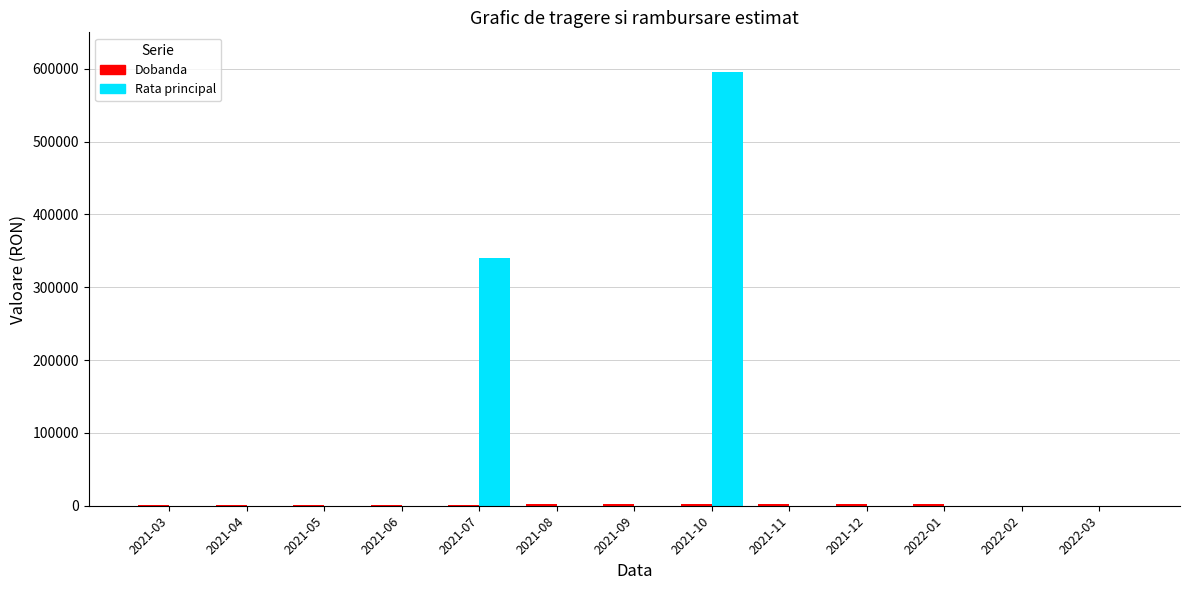

How many data points does each series have?

13